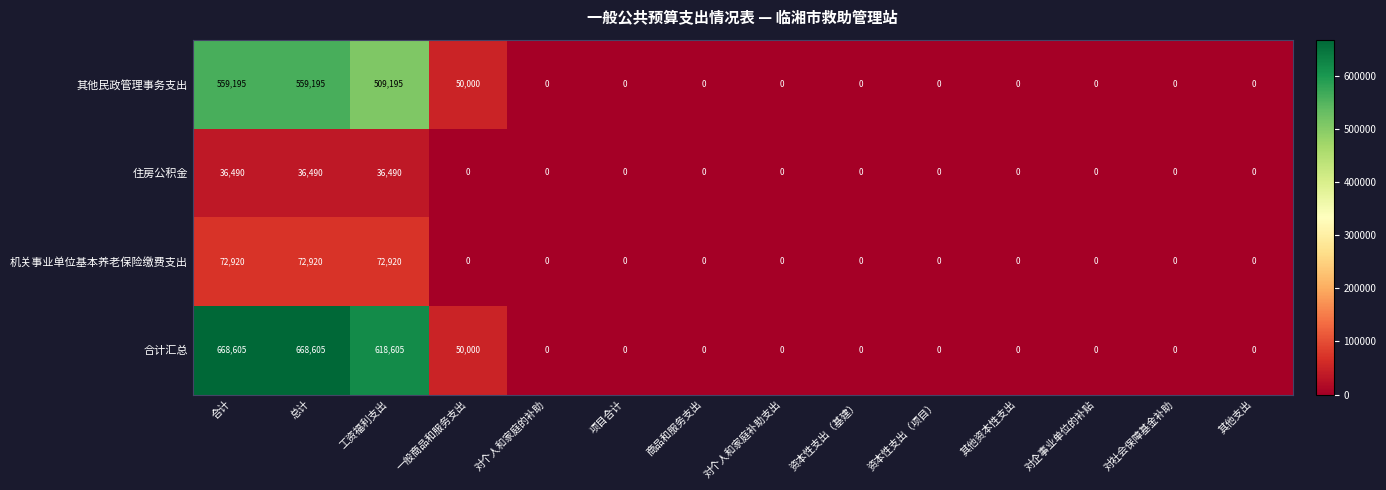

Which series has the largest total across all categories?

合计汇总